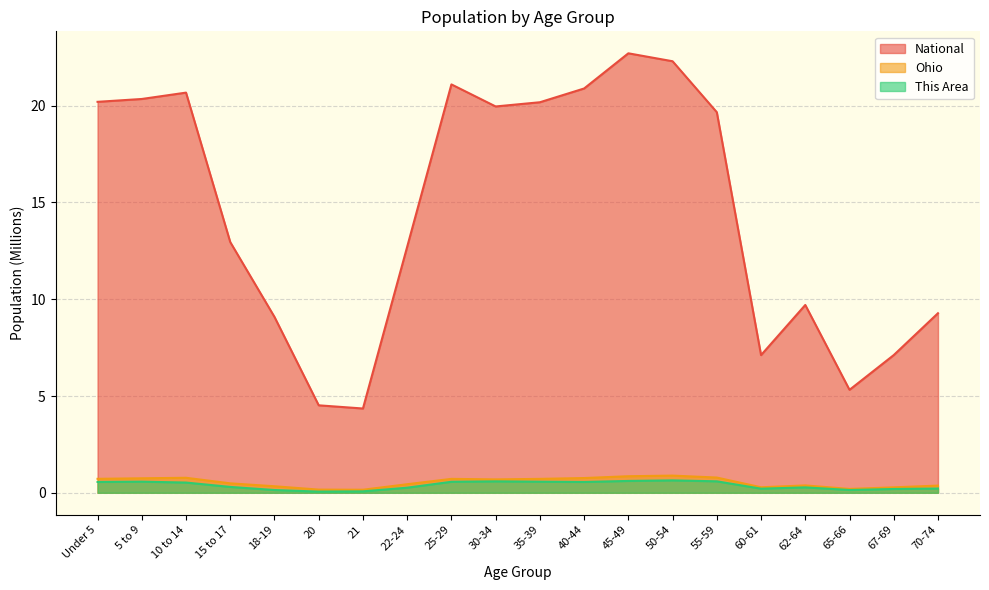

Which series changed the most between 5 to 9 and 18-19?

National